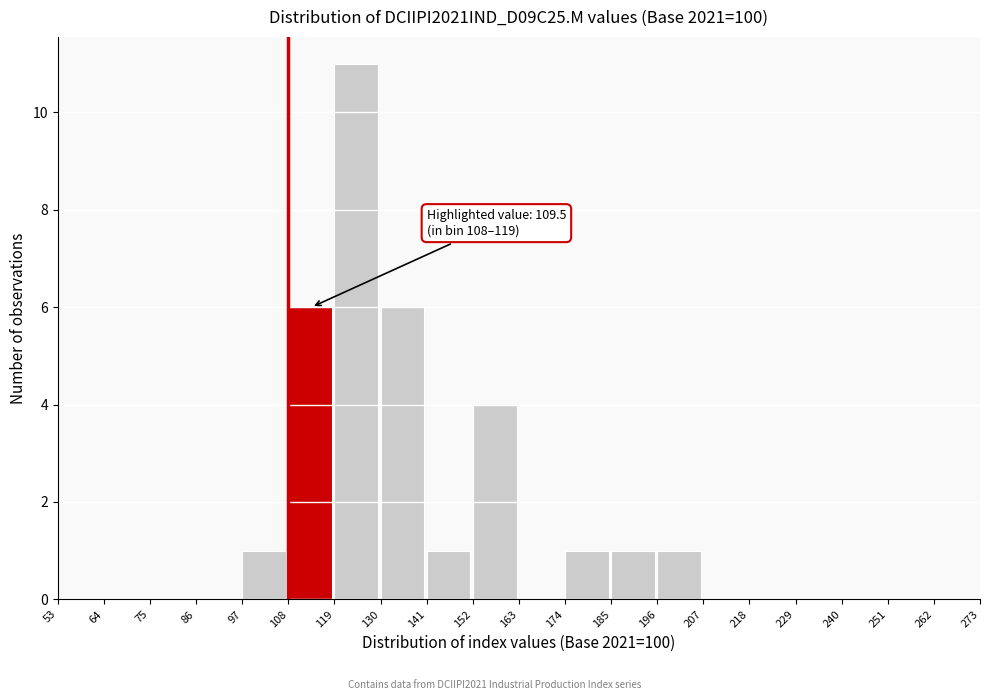

Over which range of the x-axis is the bar tallest?

119 to 130